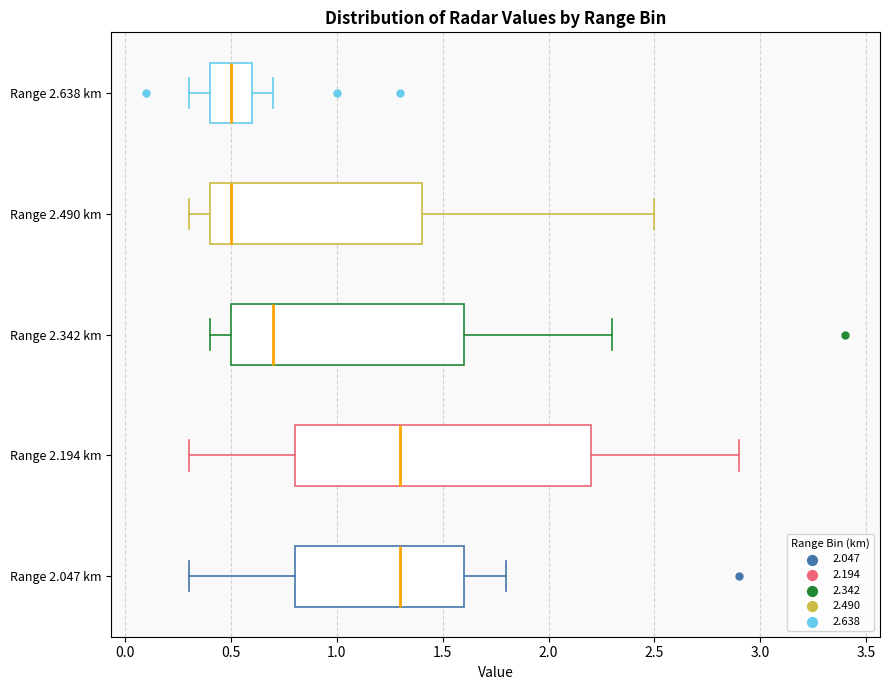

Where does the right whisker of the box for Range 2.047 km end on the x-axis? The values are not printed on the chart, so give them approximately, as read against the axis.

1.8